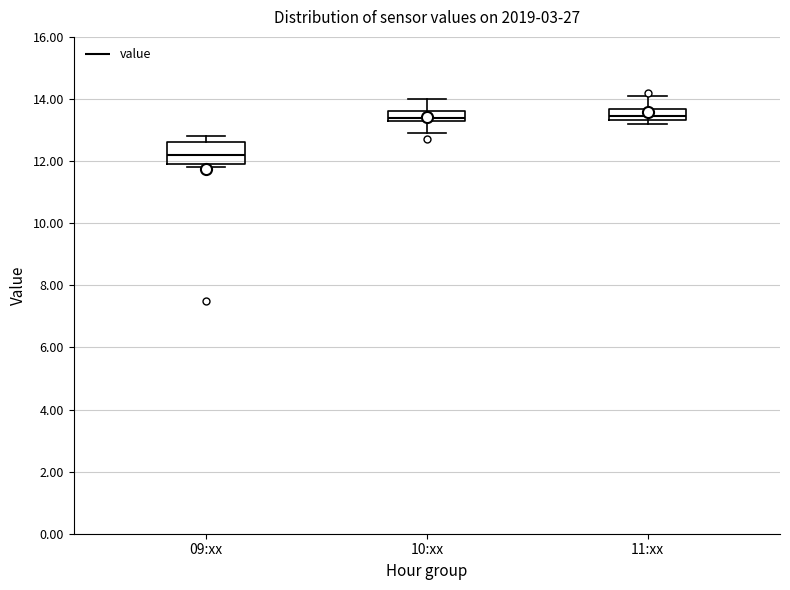

Where is the upper edge of the box for 10:xx on the y-axis? The values are not printed on the chart, so give them approximately, as read against the axis.

13.6